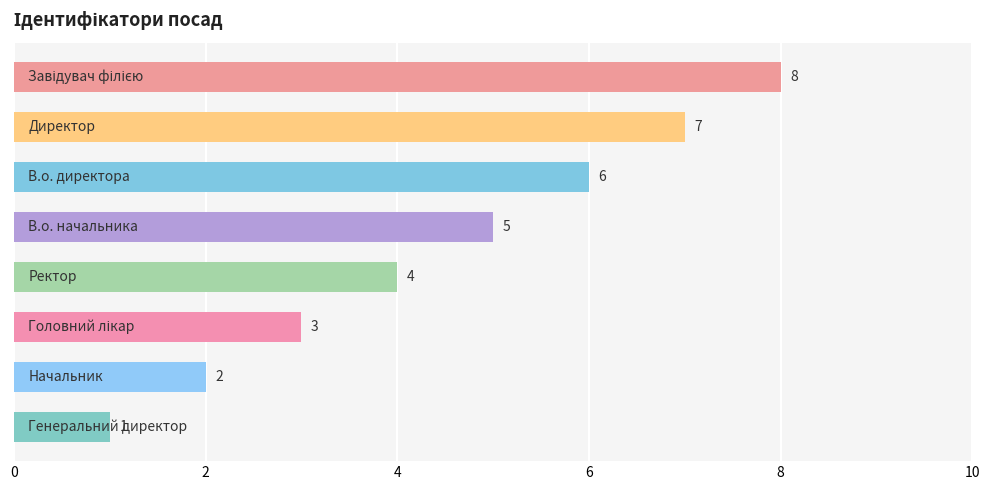

What is the value of the 1st bar from the top?

8